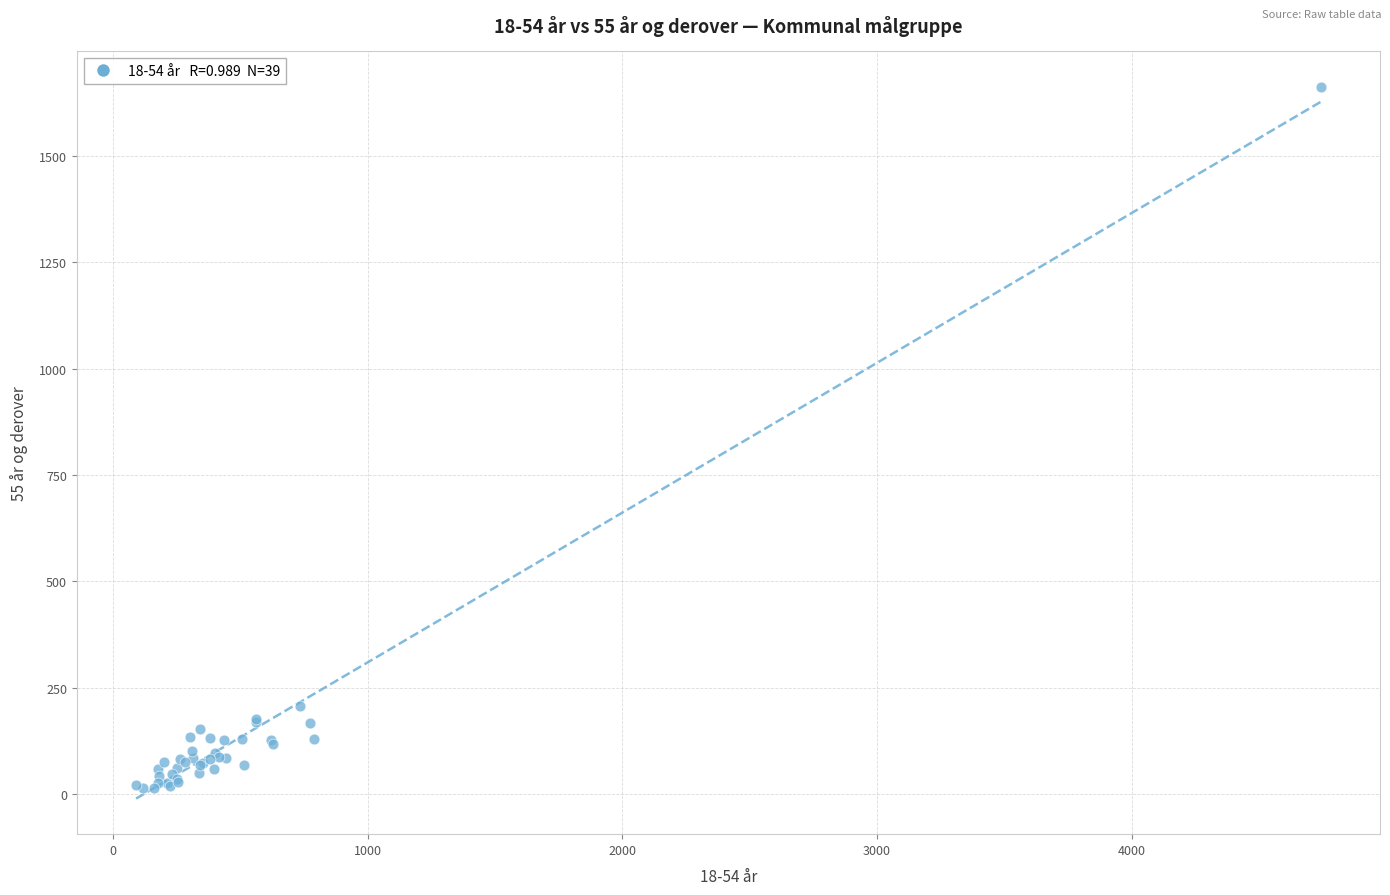

What Y value in the scatter plot is closest to 837?

206